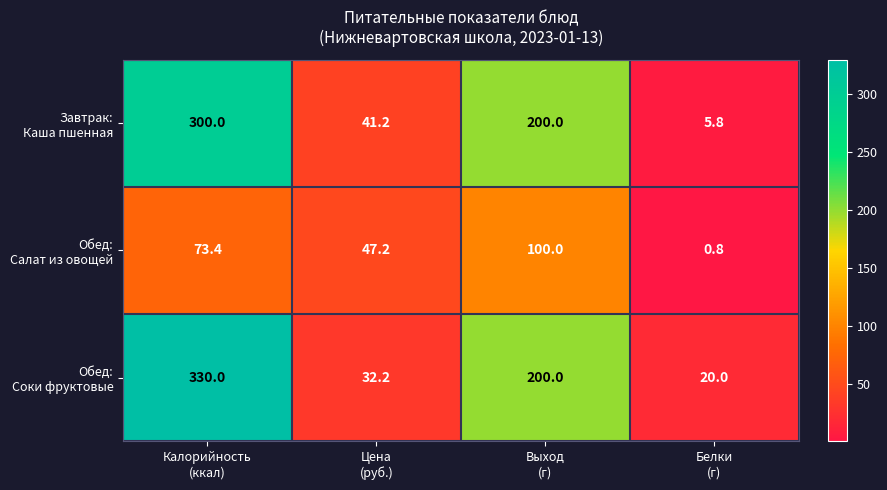

At which category is the sum across all series the highest?

Калорийность
(ккал)